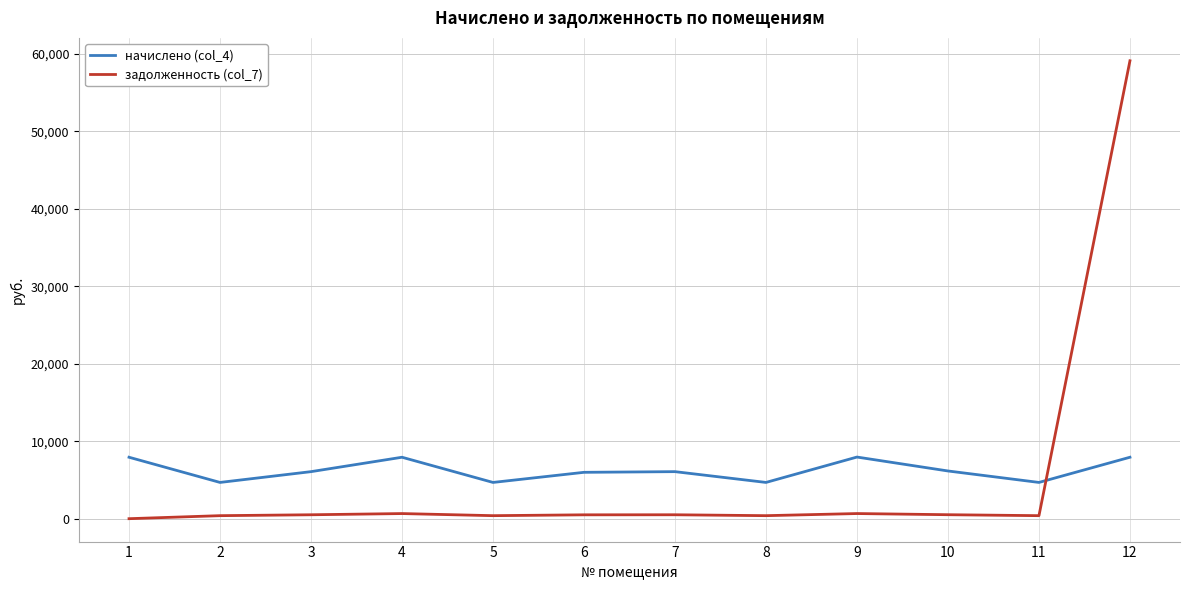

How many lines are shown in the chart?

2